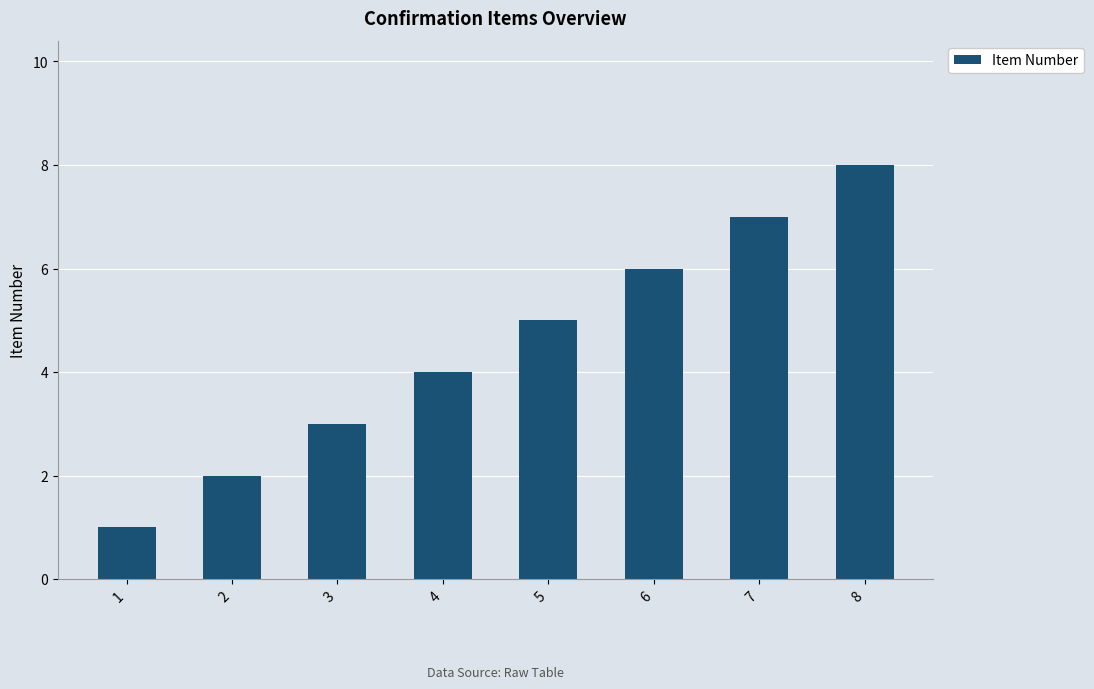

The value at 3 is 3. True or false?

True